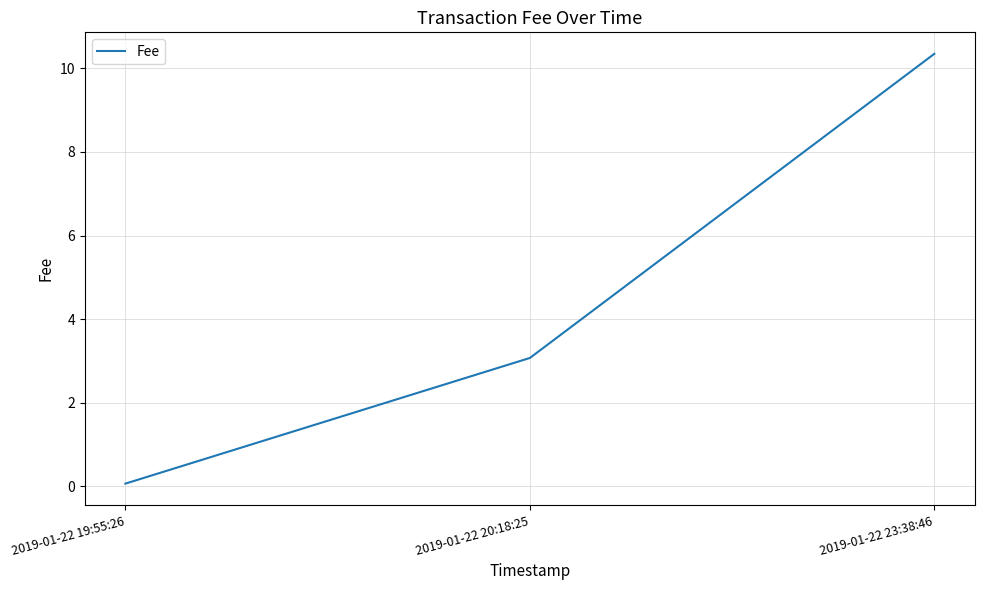

Reading right to left, what are all the values shown in this chart?

2019-01-22 23:38:46=10.3	2019-01-22 20:18:25=3.1	2019-01-22 19:55:26=0.1